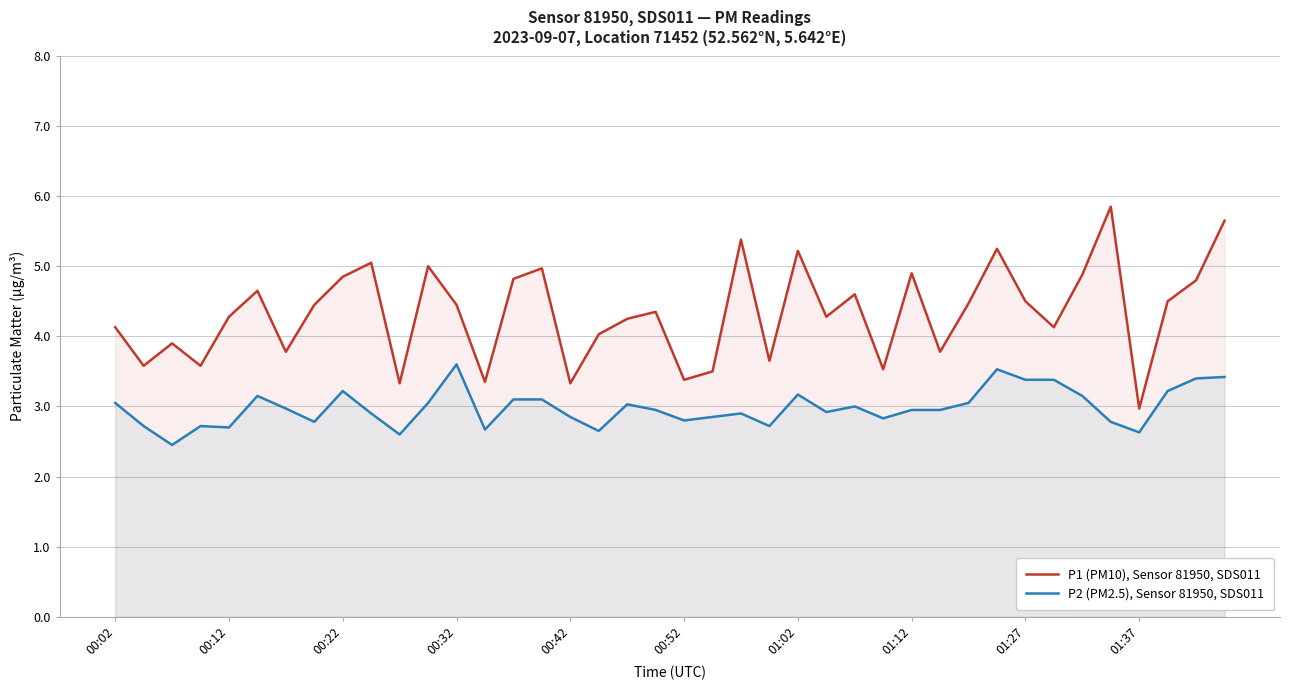

True or false: P2 (PM2.5), Sensor 81950, SDS011 has a value of 4.7 at 01:37.

False